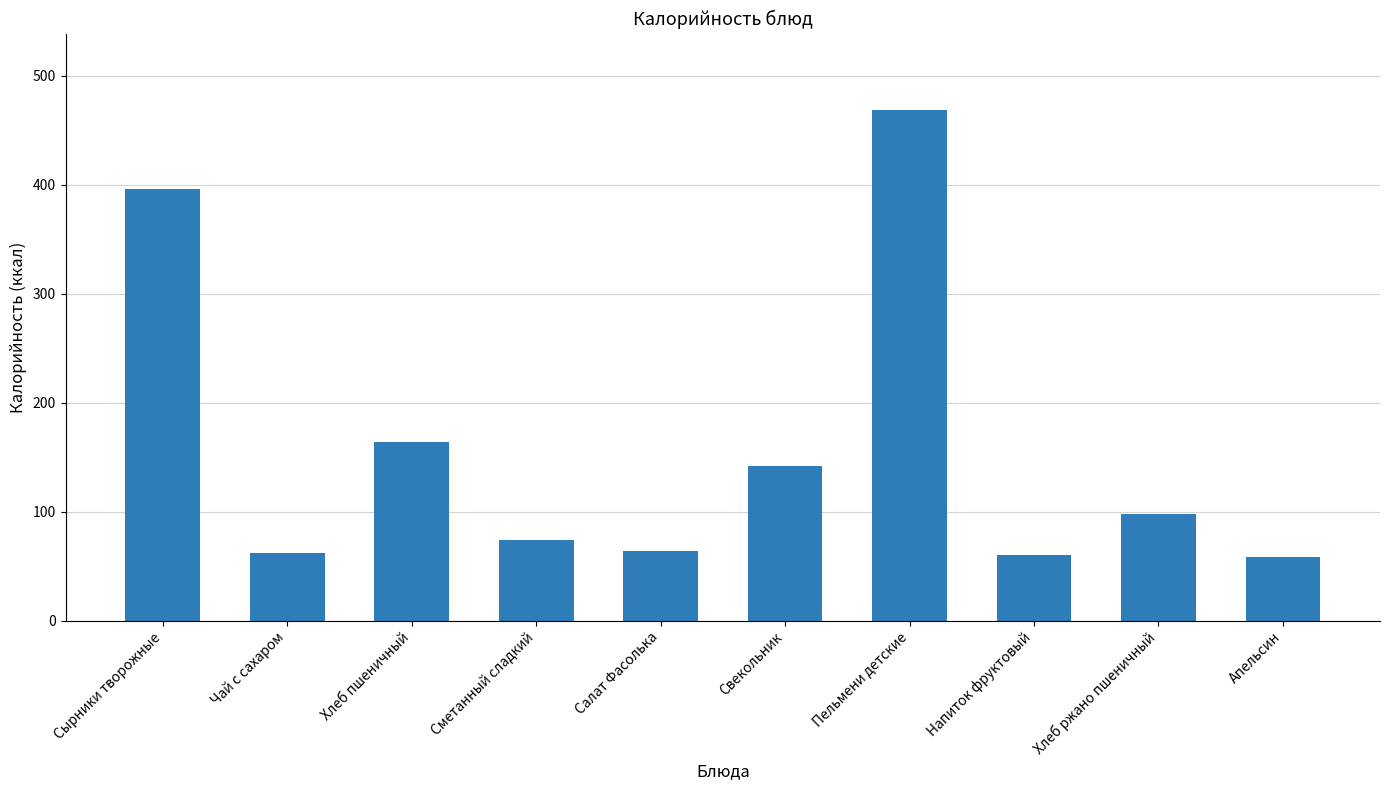

How many values are below 97?

5